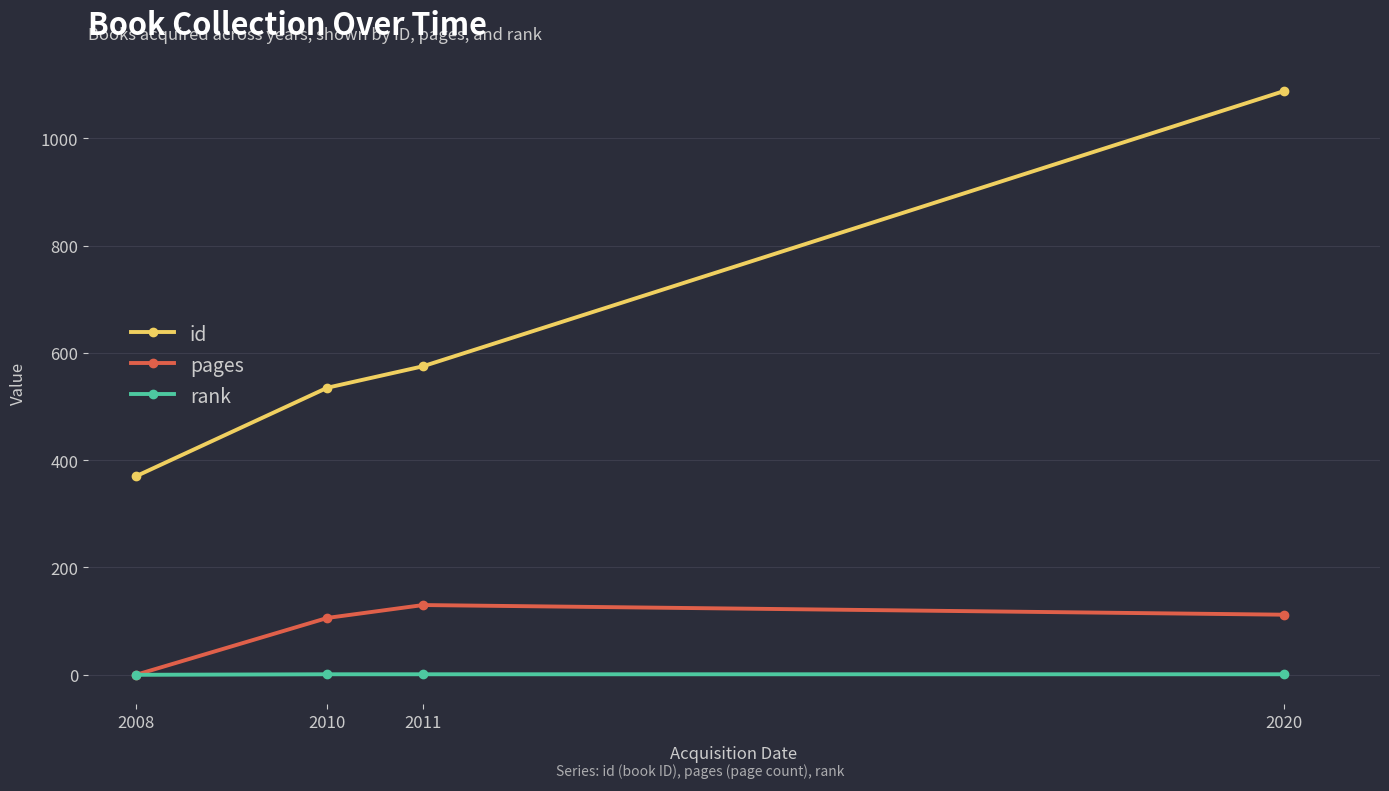

True or false: rank has more than 2 points higher than both neighbors.

False